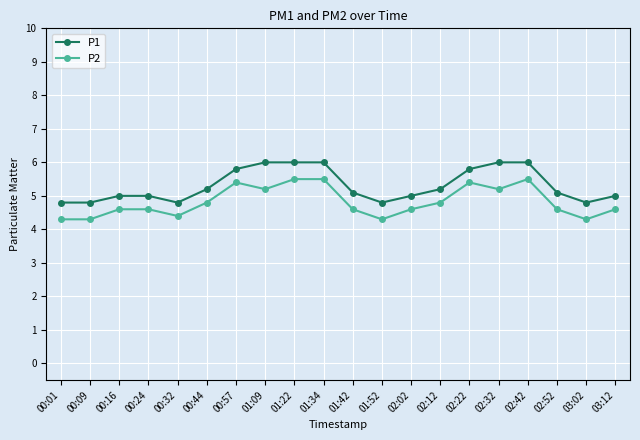

What is the maximum value shown in the chart?

6.0